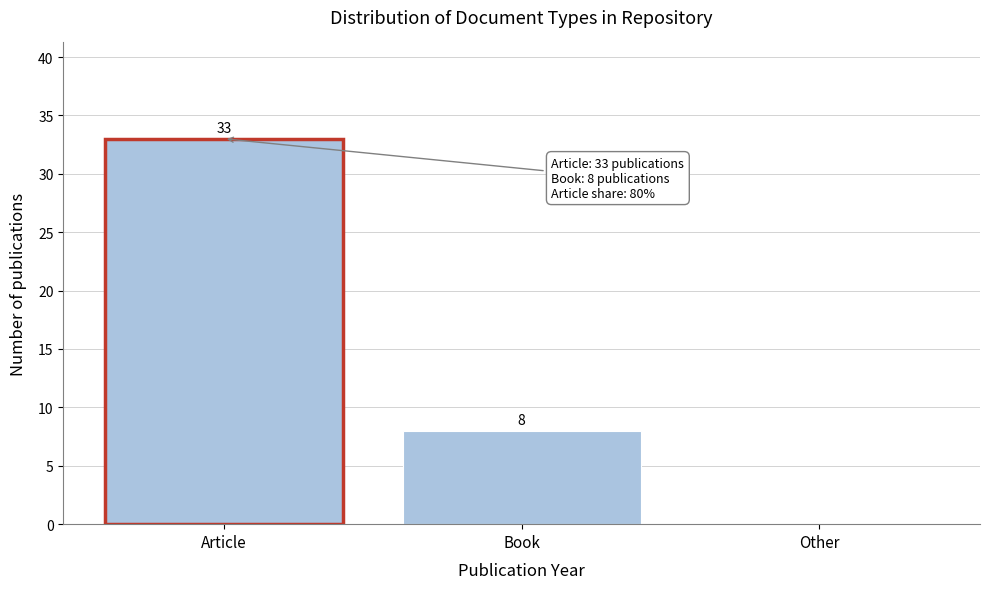

Reading left to right, what are all the values shown in this chart?

Article=33	Book=8	Other=0